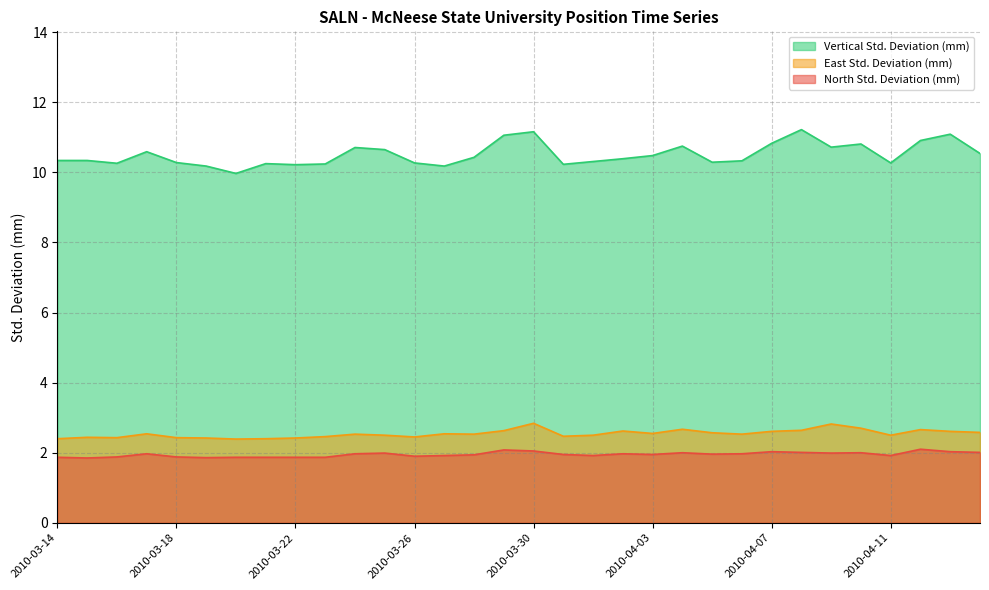

What is the difference between the maximum and minimum values in the East Std. Deviation (mm) series?

0.4